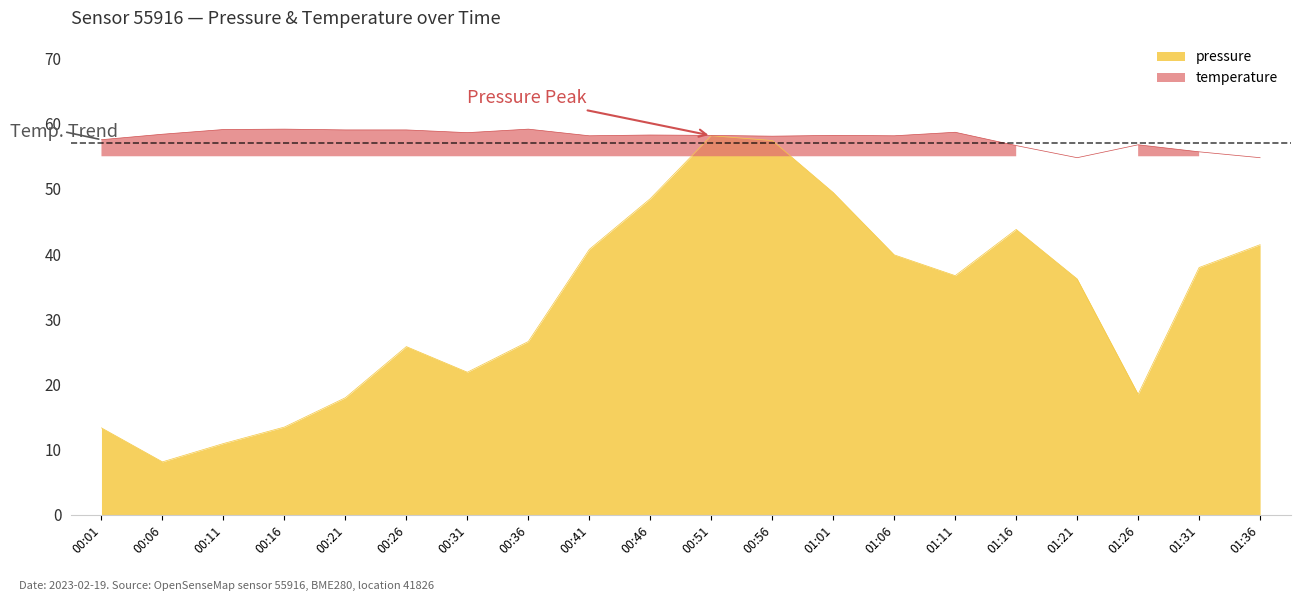

True or false: pressure and temperature cross at least once.

False